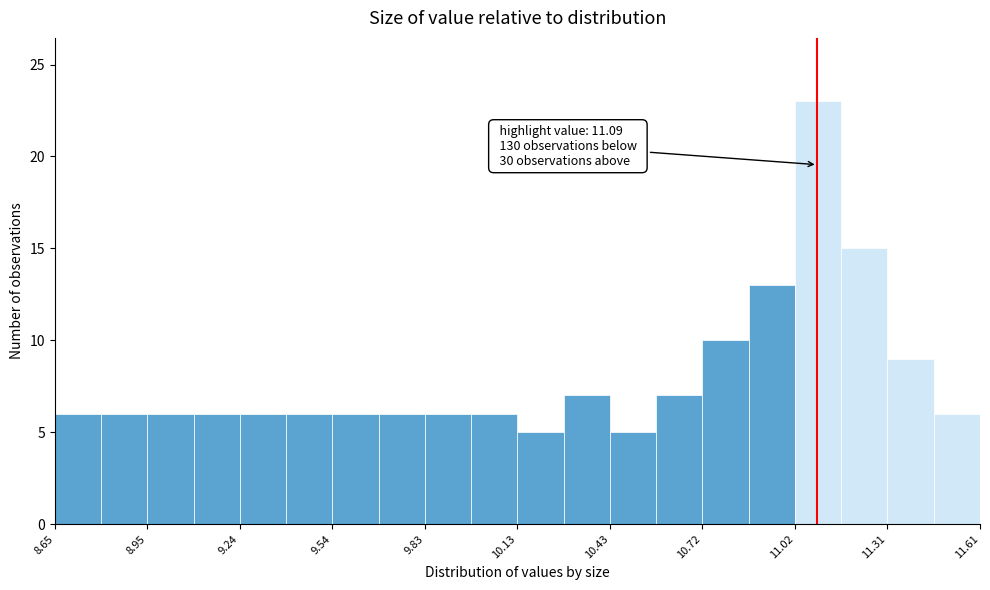

Read against the x-axis, roughly where is the centre of the tallest bar?

11.10